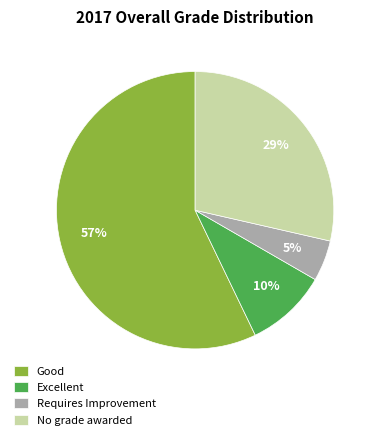

Which slice is the smallest?

Requires Improvement